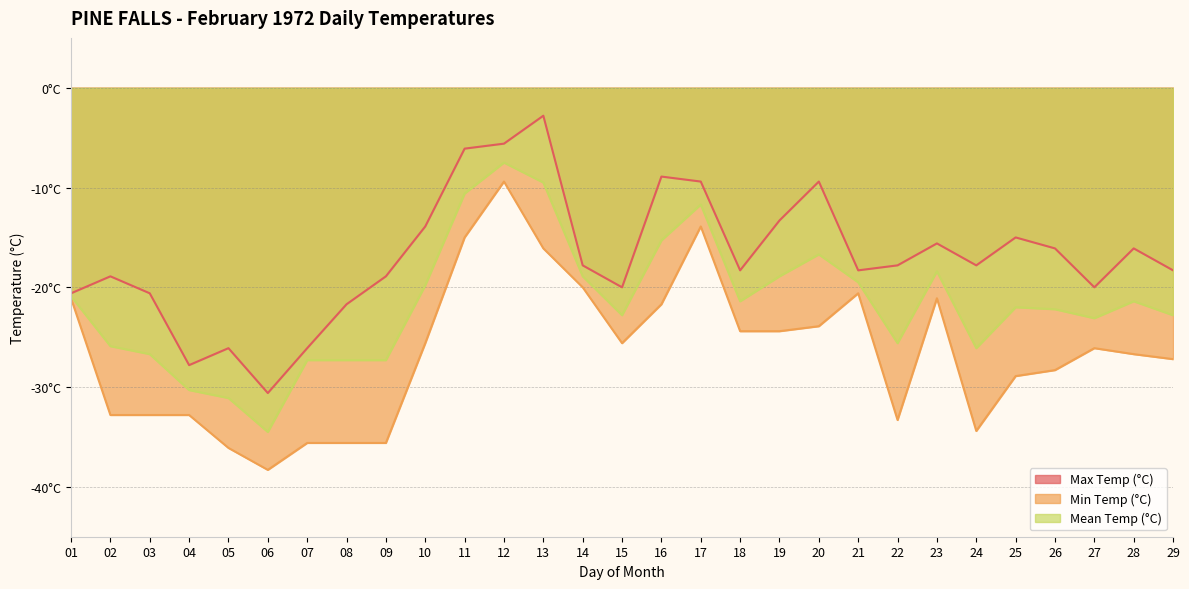

Which category has the lowest value across all series?

06